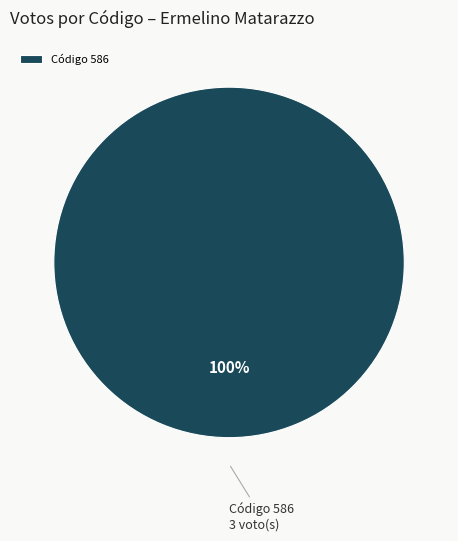

How many slices are in this pie chart?

1